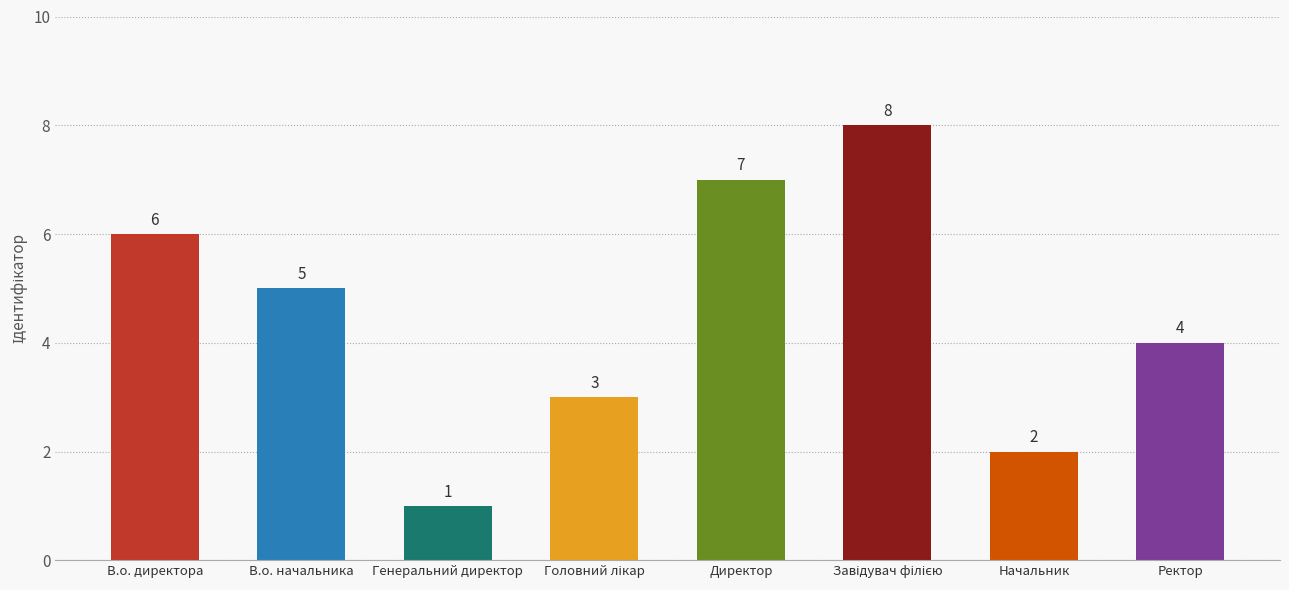

Reading left to right, what are all the values shown in this chart?

6	5	1	3	7	8	2	4